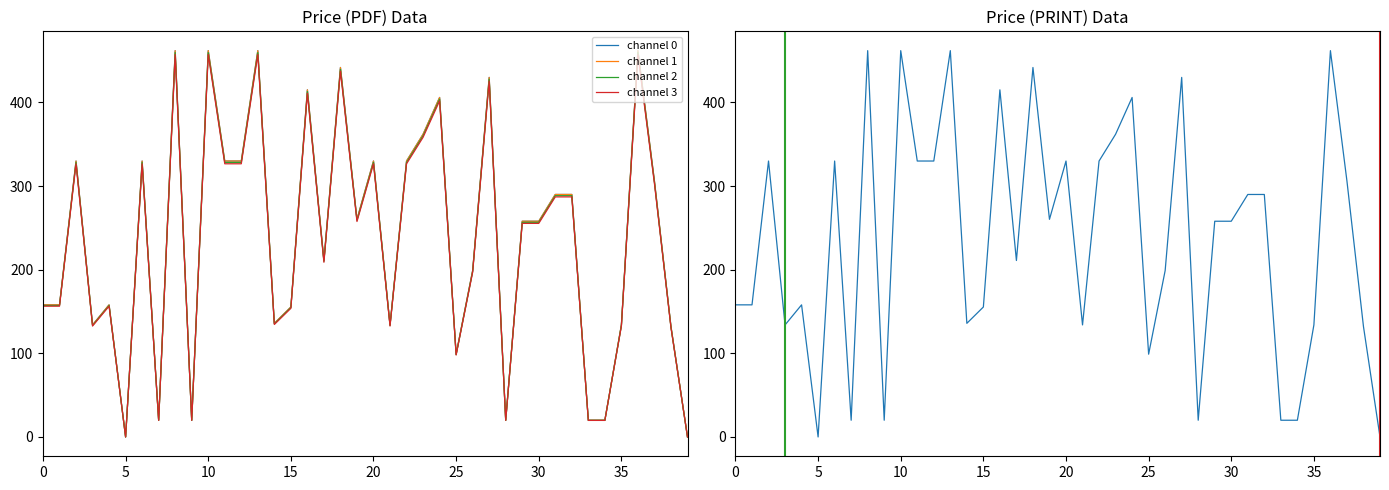

Is this an area chart (filled region under the line)?

No